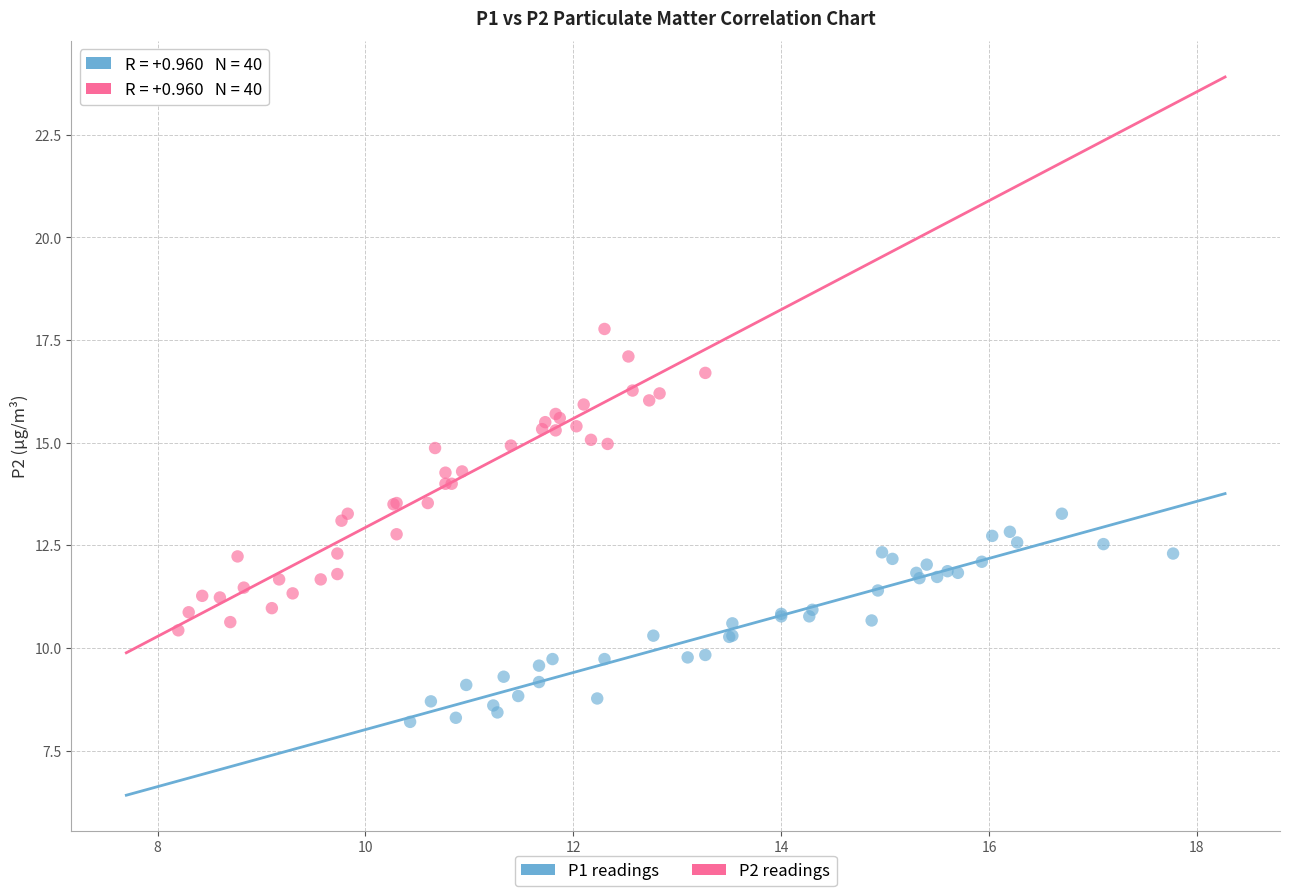

Which series has the largest Y range (max minus min)?

P2 readings